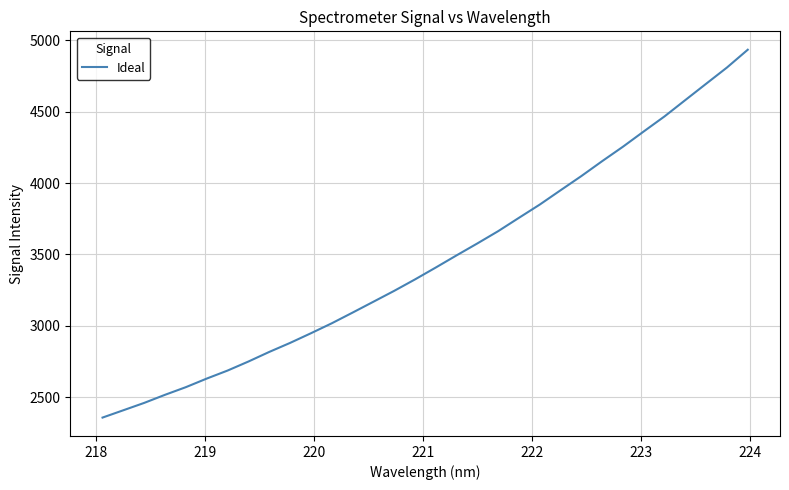

What is the minimum value shown in the chart?

2357.2